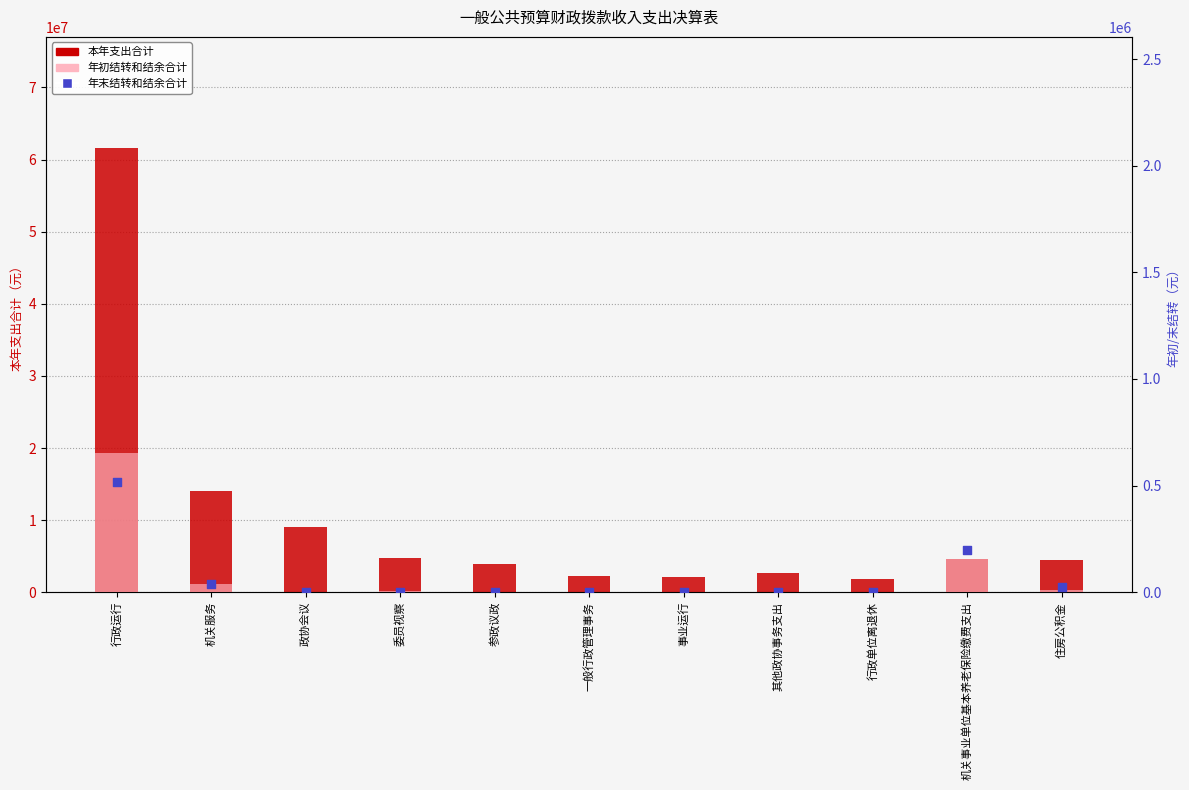

Is the value of 年末结转和结余合计 at 其他政协事务支出 greater than the value of 本年支出合计 at 参政议政?

No